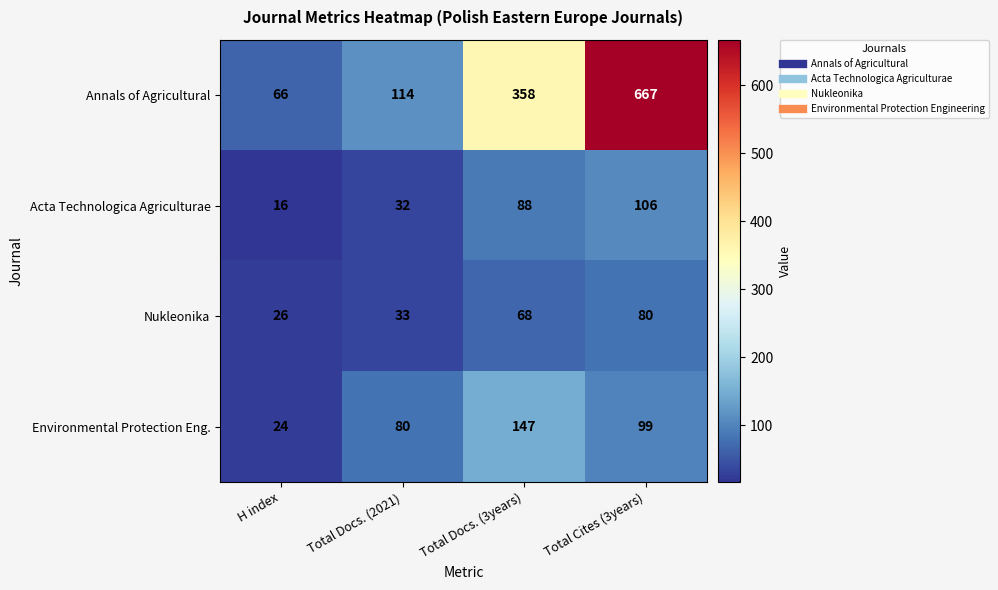

How many values in the Acta Technologica Agriculturae series are below 88?

2